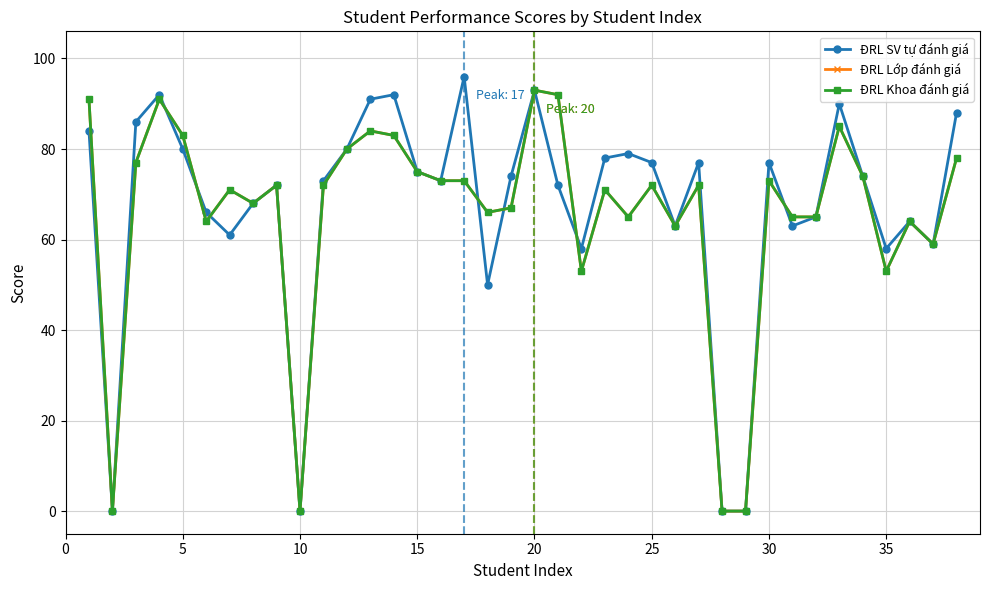

How many values in the ĐRL Khoa đánh giá series are below 72?

18